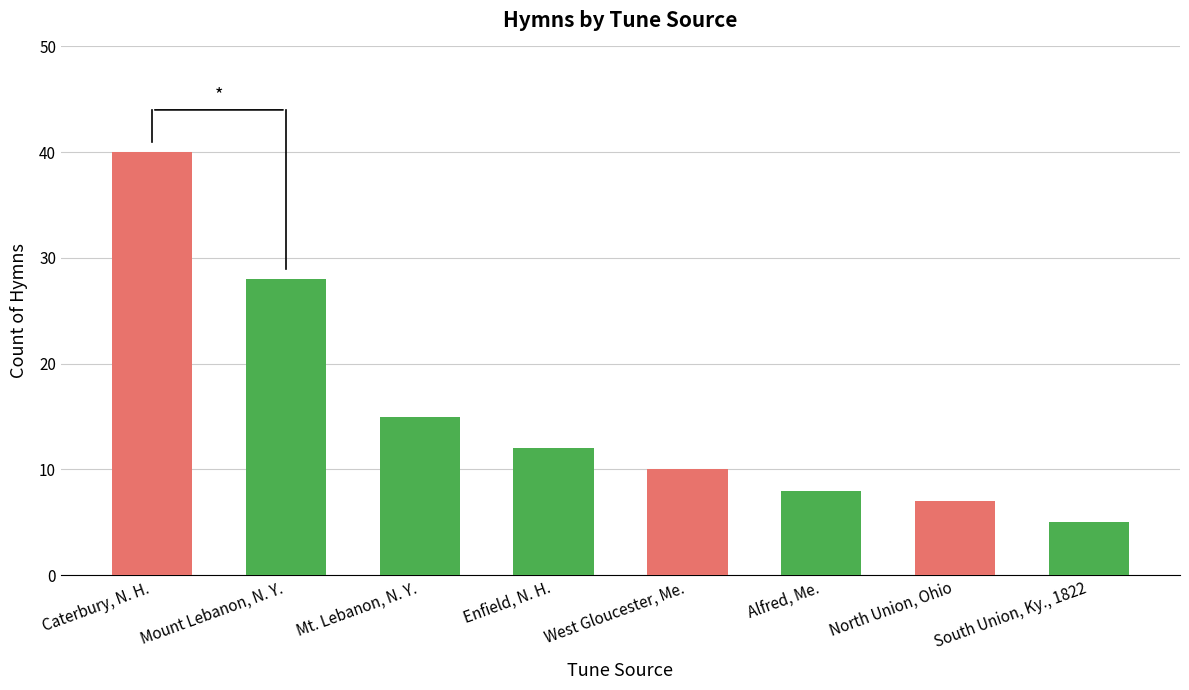

Rank the categories by value from lowest to highest.

South Union, Ky., 1822, North Union, Ohio, Alfred, Me., West Gloucester, Me., Enfield, N. H., Mt. Lebanon, N. Y., Mount Lebanon, N. Y., Caterbury, N. H.